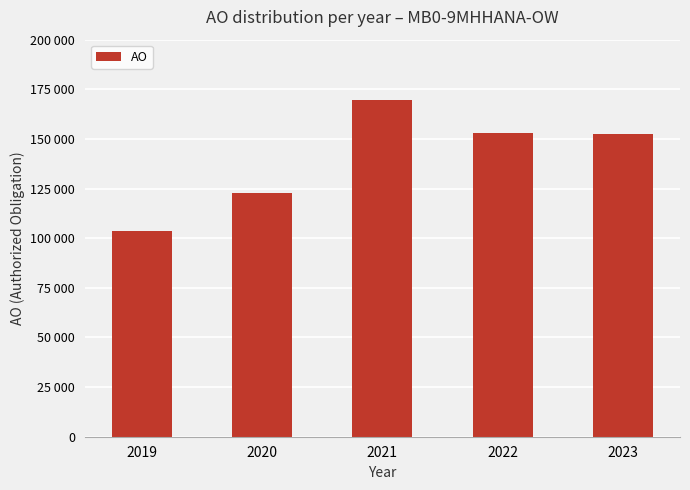

Which category has the highest value across all series?

2021